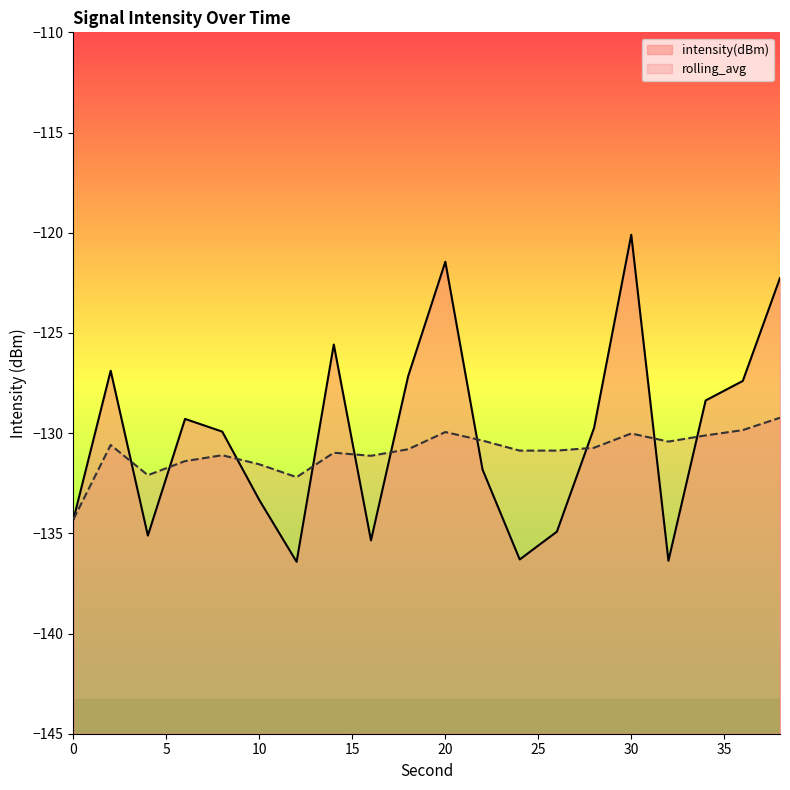

True or false: intensity(dBm) has a value of -136.3 at 24.

True